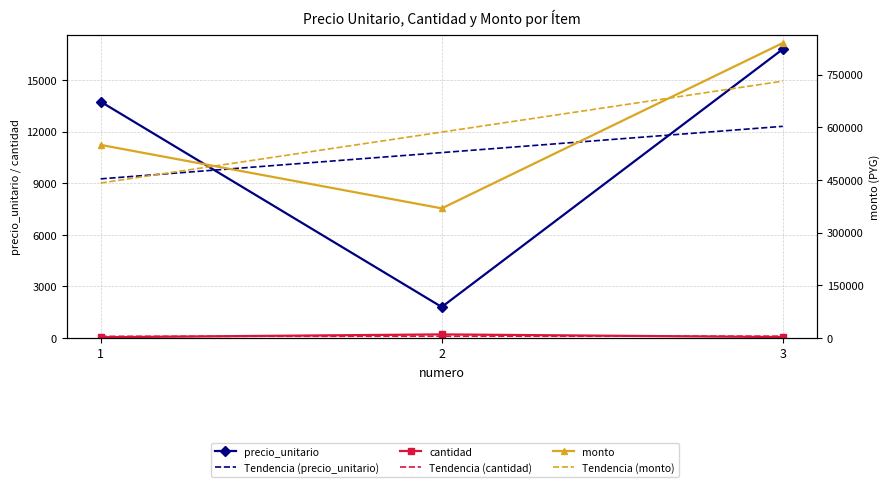

What is the value of the monto point at the 2nd from the left?

369000